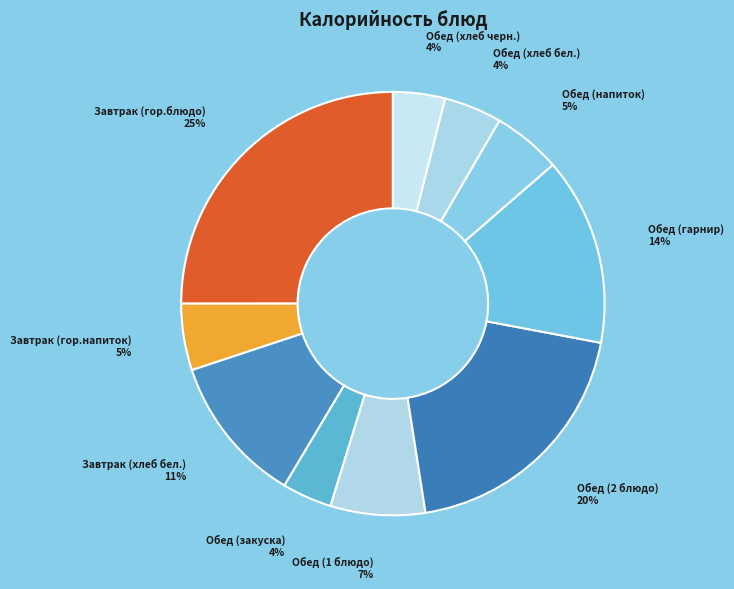

What is the largest slice in the pie chart?

Завтрак (гор.блюдо)